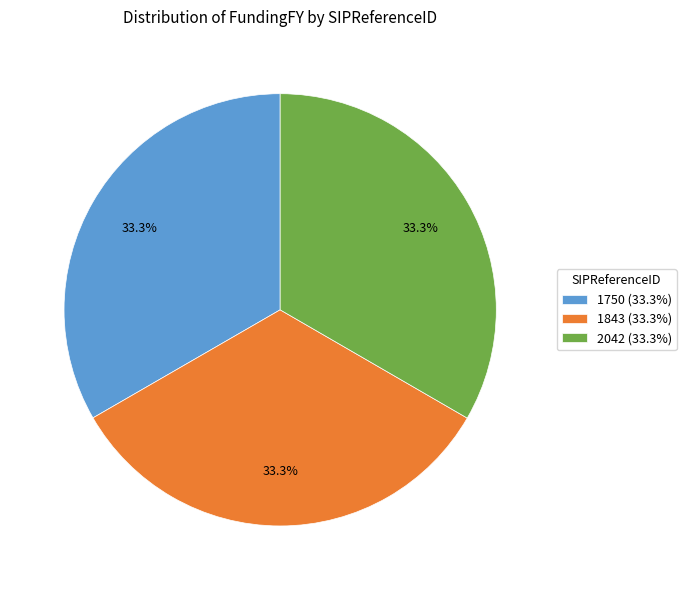

How many segments does this pie chart have?

3